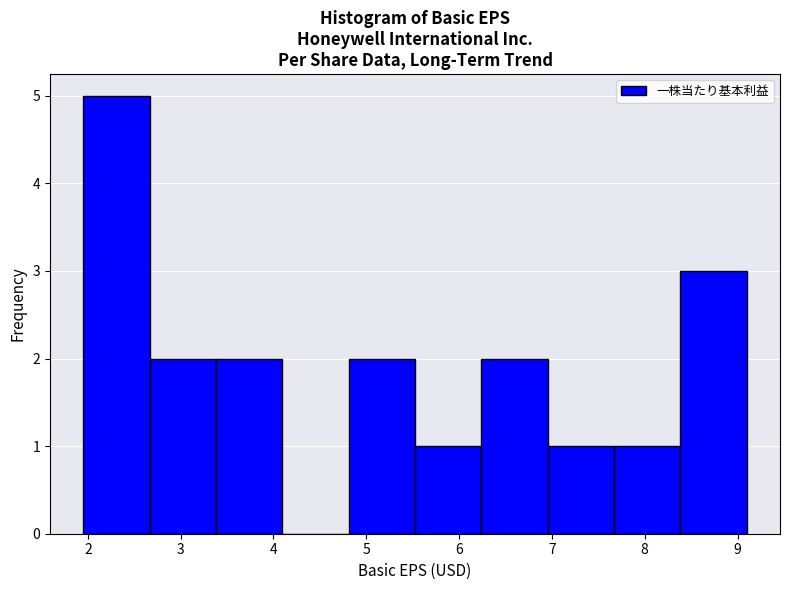

Reading left to right, list every bar in this chart as the range it spans on the x-axis followed by its height. Neither the bar edges nor the heights are printed on the chart, so give them approximately, as read against the axes.

2.0 to 2.7: 5
2.7 to 3.4: 2
3.4 to 4.1: 2
4.1 to 4.8: 0
4.8 to 5.5: 2
5.5 to 6.2: 1
6.2 to 7.0: 2
7.0 to 7.7: 1
7.7 to 8.4: 1
8.4 to 9.1: 3